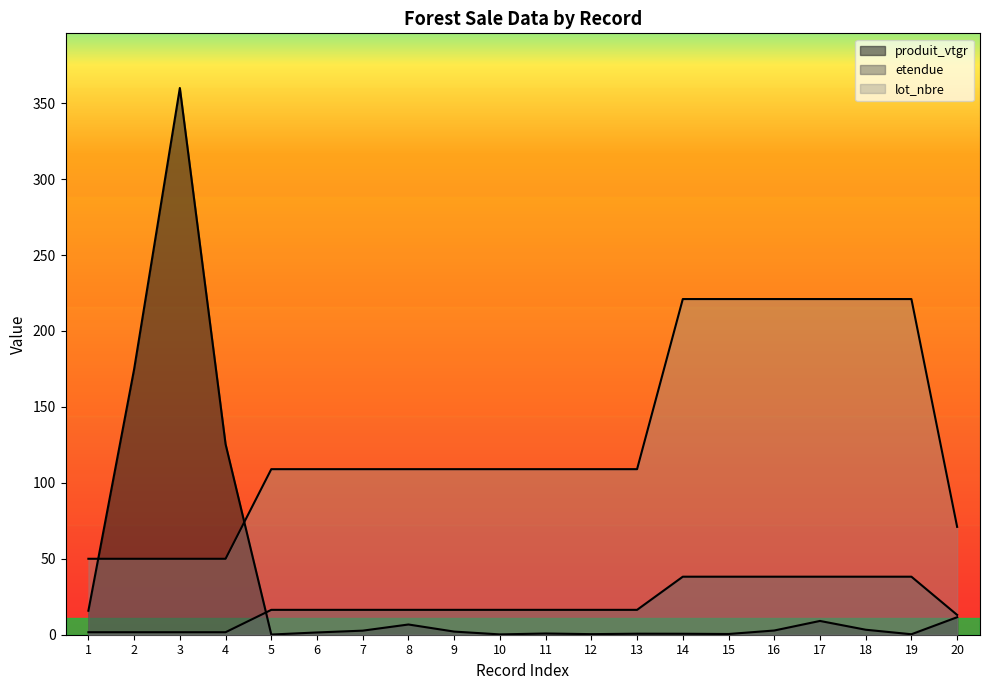

Is it true that etendue equals 16.4 at 9?

True